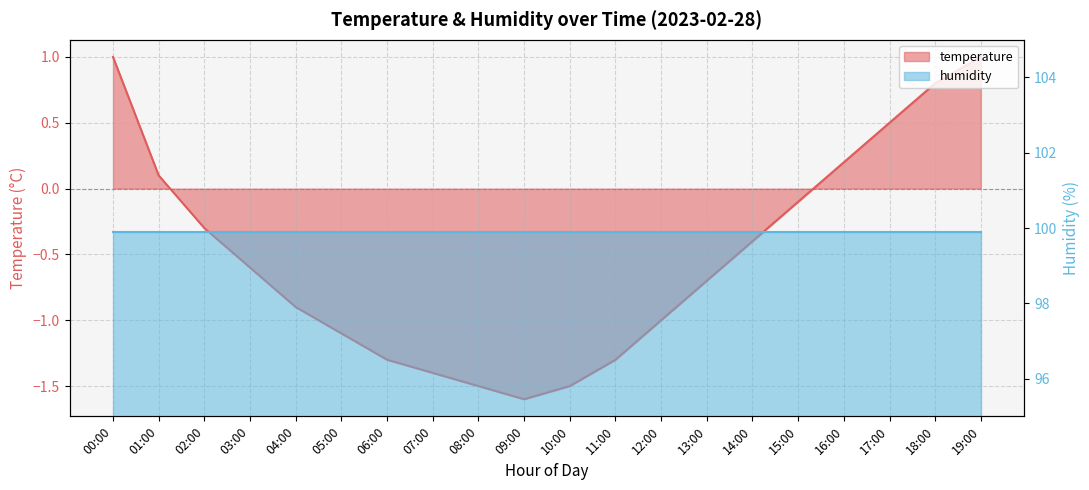

Rank the categories by value from highest to lowest.

00:00, 19:00, 18:00, 17:00, 16:00, 01:00, 15:00, 02:00, 14:00, 03:00, 13:00, 04:00, 12:00, 05:00, 06:00, 11:00, 07:00, 08:00, 10:00, 09:00